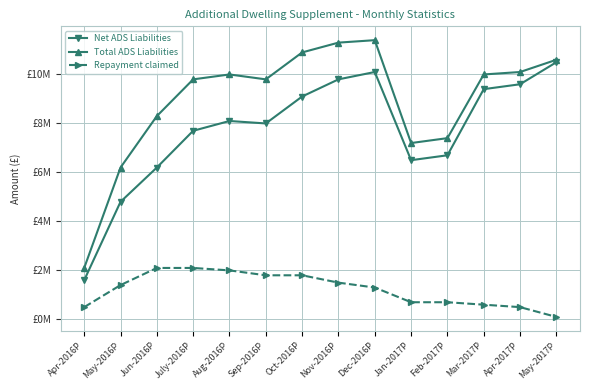

Reading left to right, extract all data points from this chart.

Net ADS Liabilities: 1600000	4800000	6200000	7700000	8100000	8000000	9100000	9800000	10100000	6500000	6700000	9400000	9600000	10500000
Total ADS Liabilities: 2100000	6200000	8300000	9800000	10000000	9800000	10900000	11300000	11400000	7200000	7400000	10000000	10100000	10600000
Repayment claimed: 500000	1400000	2100000	2100000	2000000	1800000	1800000	1500000	1300000	700000	700000	600000	500000	100000